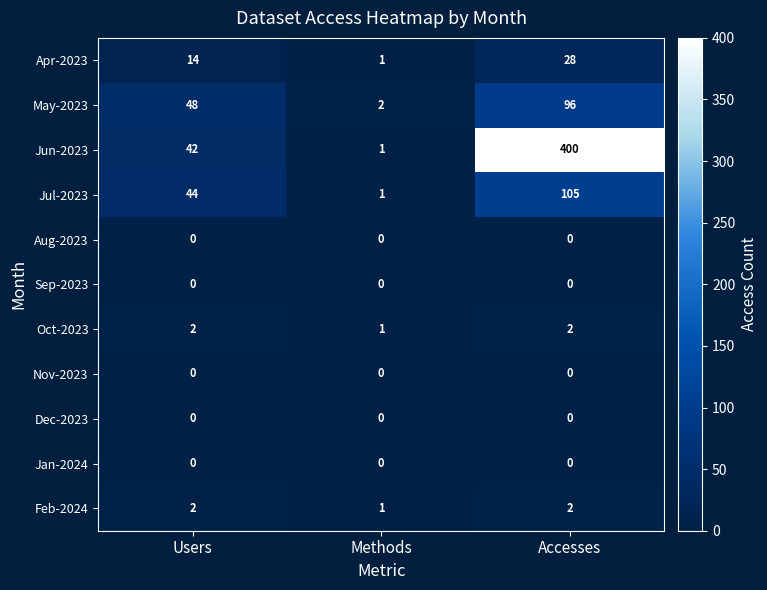

What is the greatest value displayed?

400